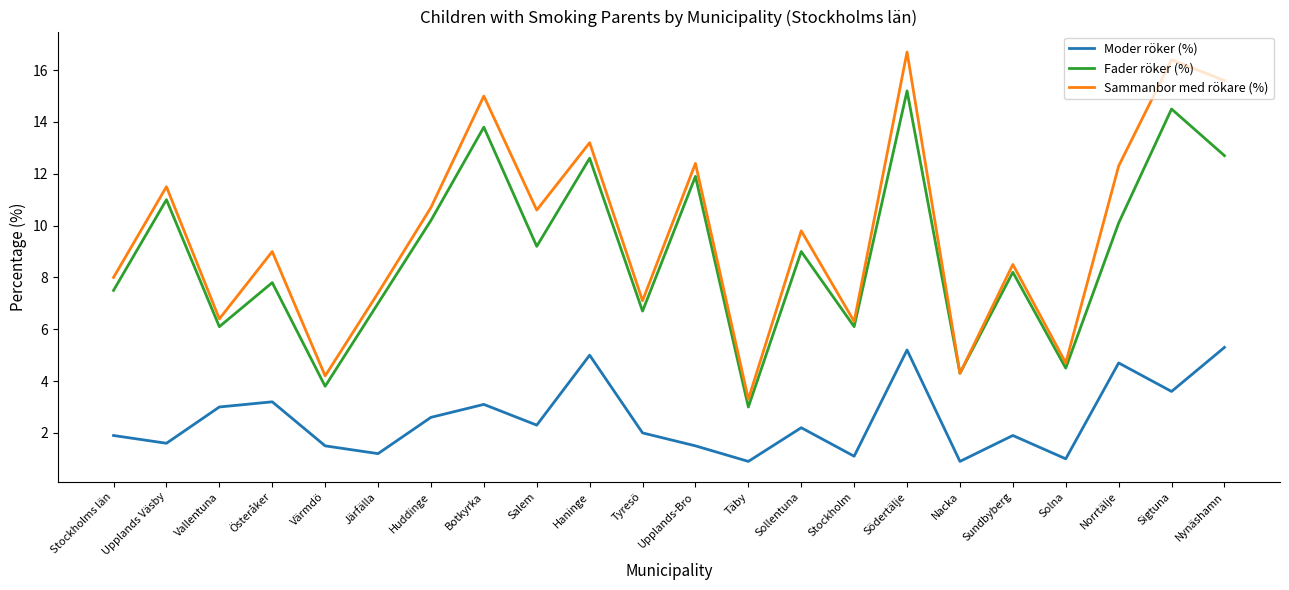

Between Huddinge and Sollentuna, which series saw the biggest shift?

Fader röker (%)